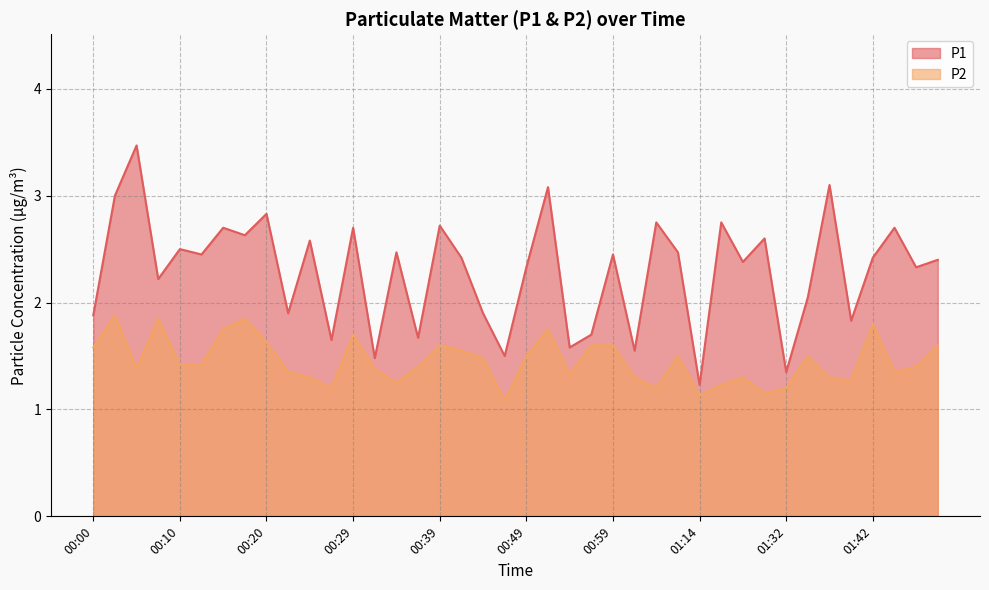

True or false: P1 and P2 cross at least once.

False